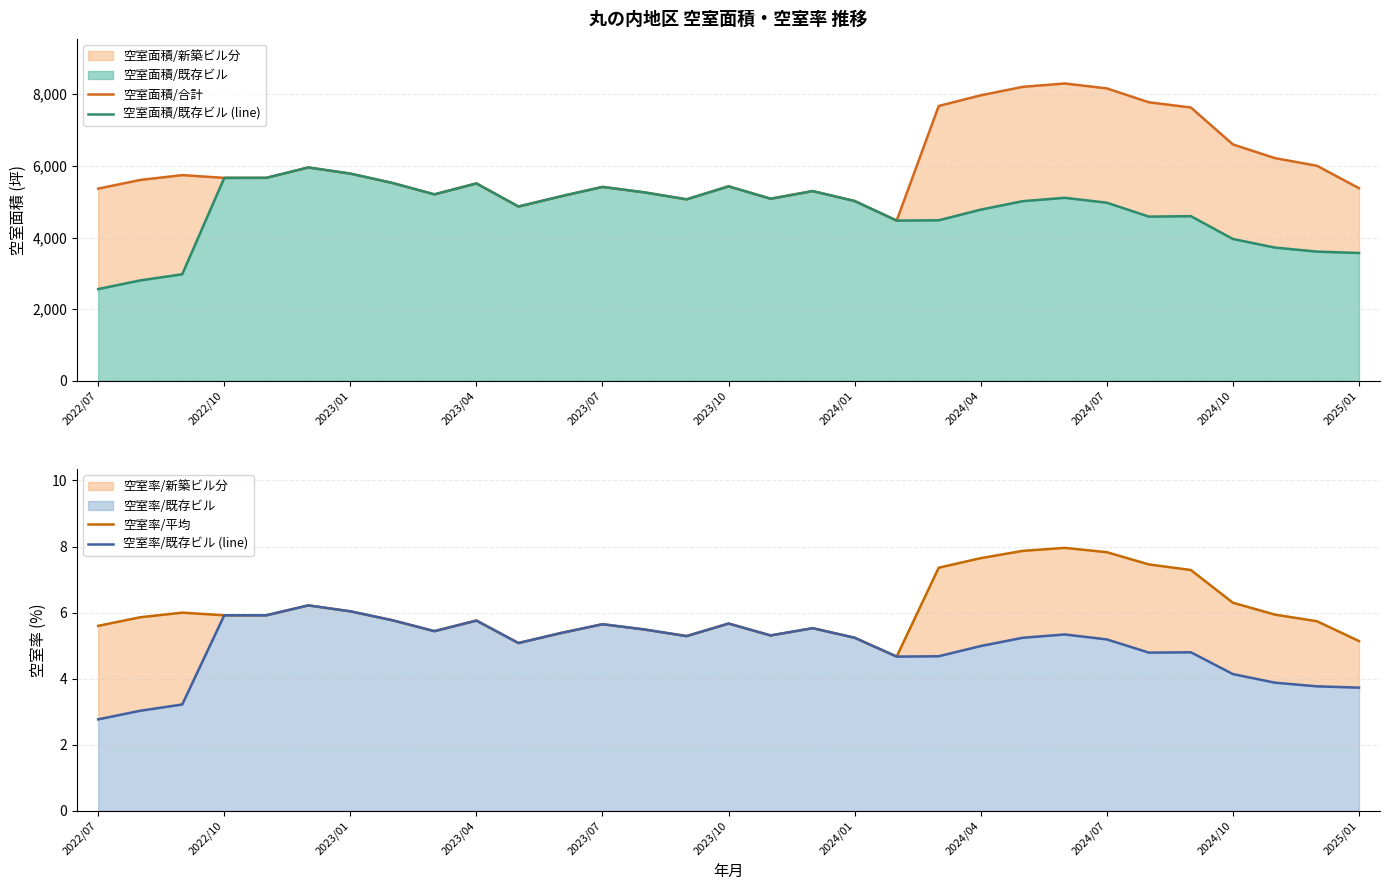

In 空室面積/既存ビル (line), how many points are higher than both neighbors (excluding endpoints)?

7